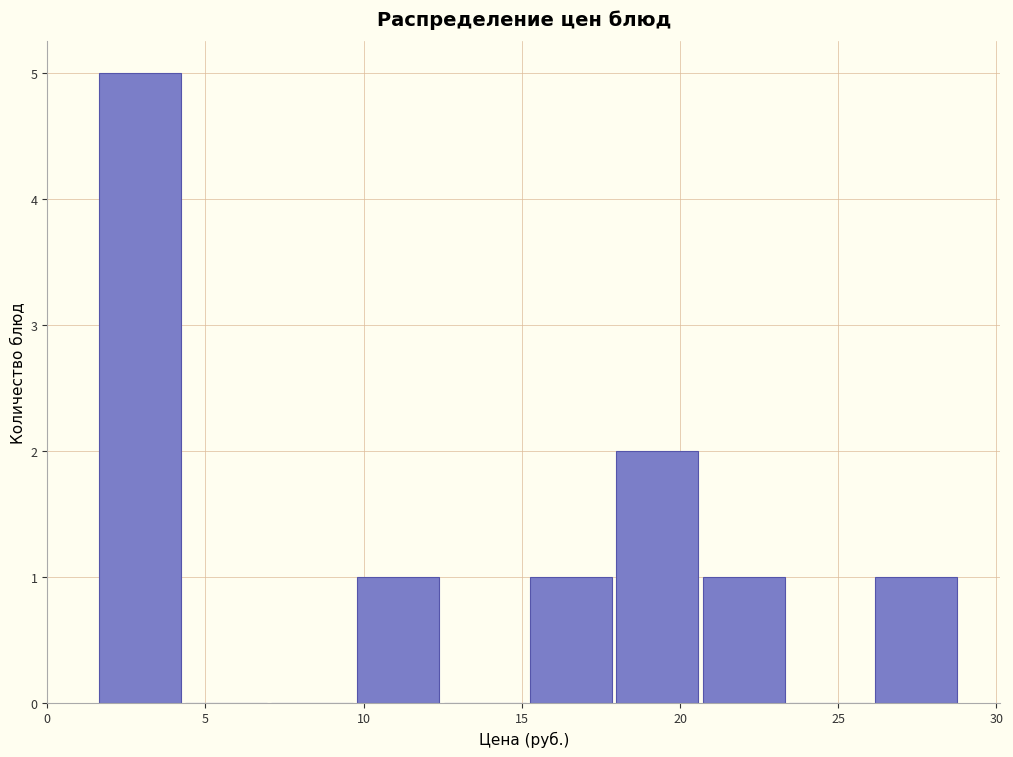

Reading left to right, transcribe this chart: for each bar, give the range it covers on the x-axis and its height. Neither the bar edges nor the heights are printed on the chart, so give them approximately, as read against the axes.

1.5 to 4.5: 5
4.5 to 7.0: 0
7.0 to 10.0: 0
10.0 to 12.5: 1
12.5 to 15.5: 0
15.5 to 18.0: 1
18.0 to 20.5: 2
20.5 to 23.5: 1
23.5 to 26.0: 0
26.0 to 29.0: 1